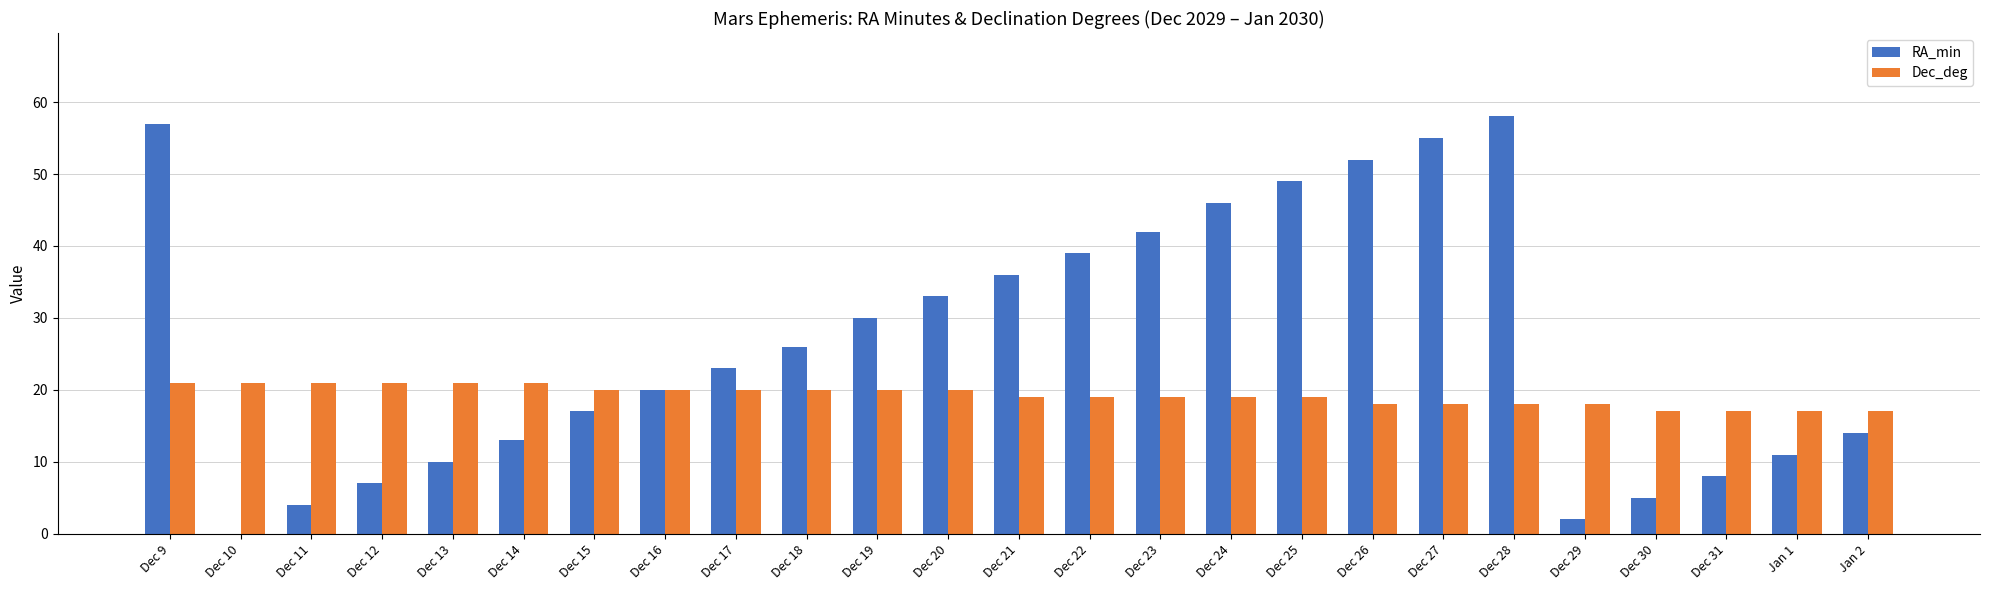

Between Dec 22 and Dec 29, which series saw the biggest shift?

RA_min